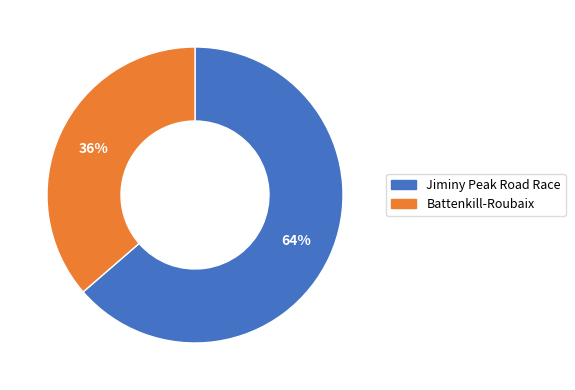

Do Jiminy Peak Road Race and Battenkill-Roubaix together represent more than half of the pie?

Yes